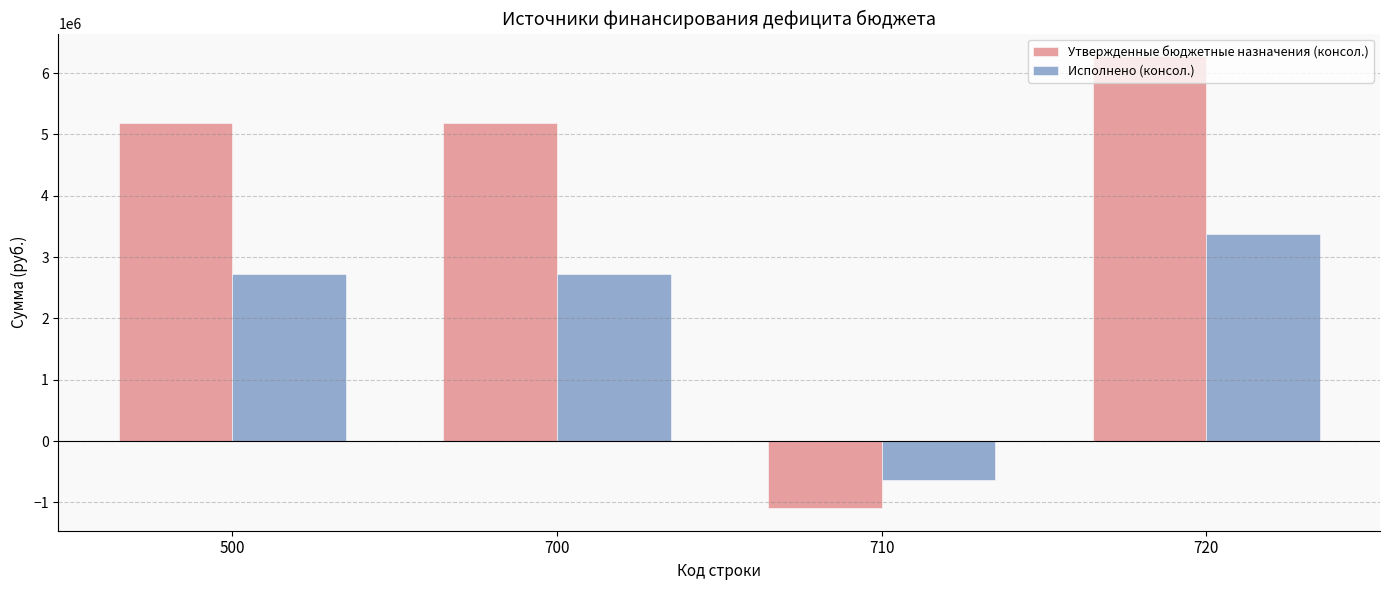

What is the average value of the Утвержденные бюджетные назначения (консол.) series?

3887288.8